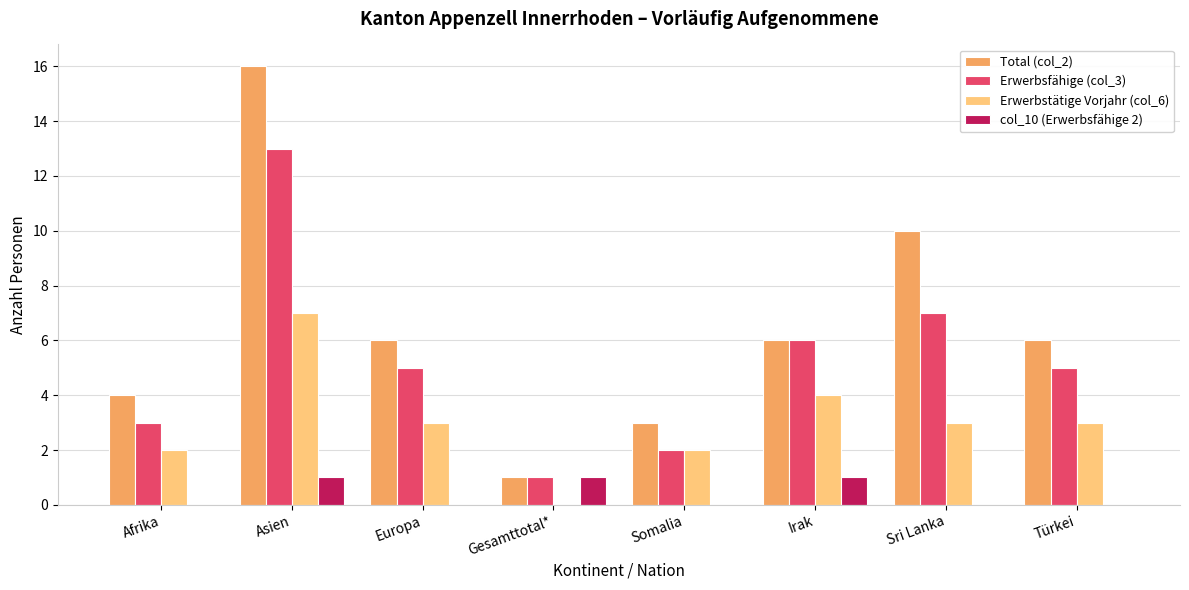

Between Gesamttotal* and Sri Lanka, which series saw the biggest shift?

Total (col_2)